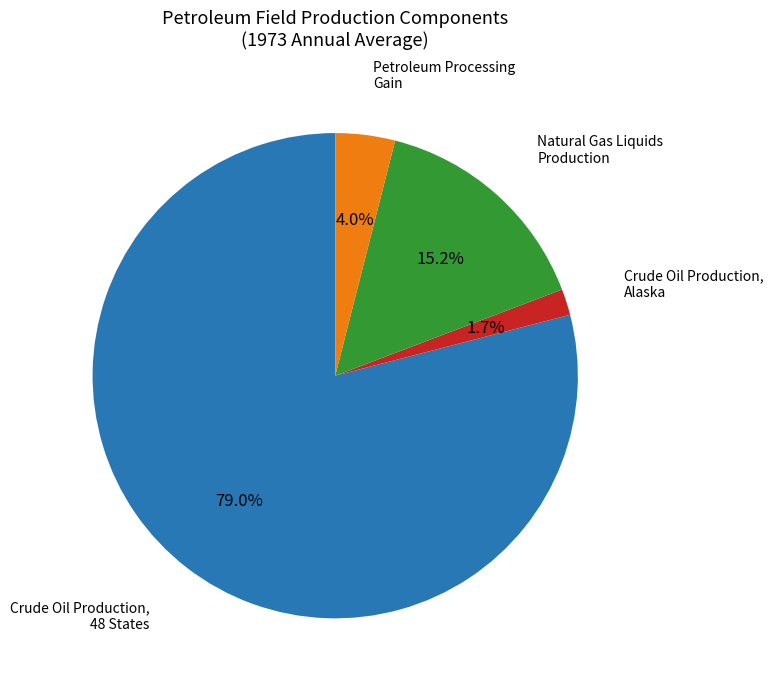

Is there any slice that represents more than half of the pie?

Yes